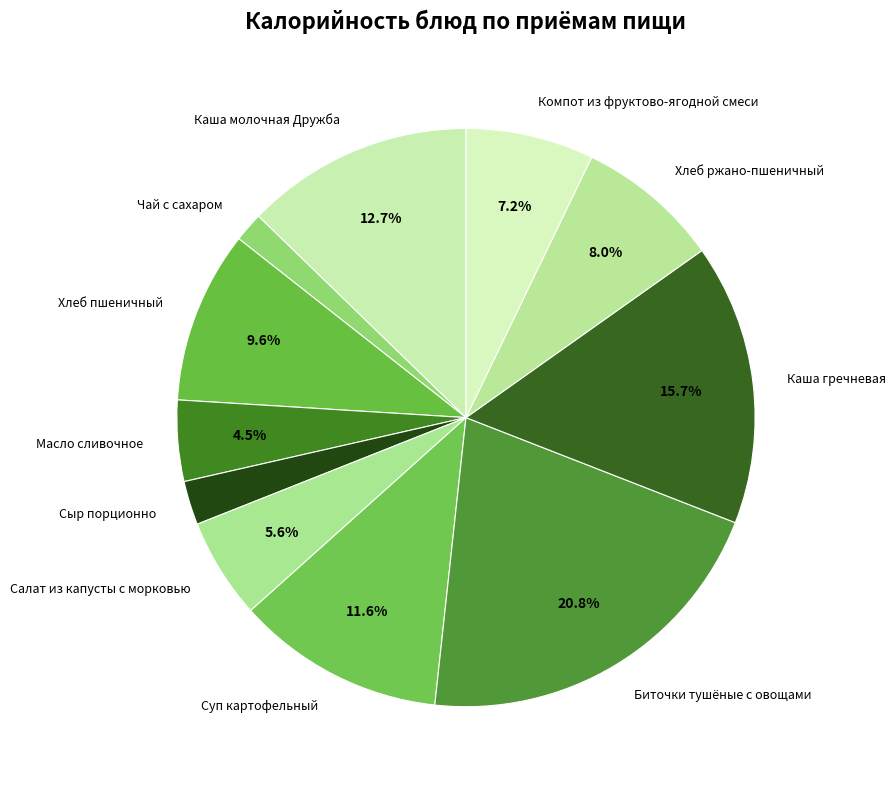

What is the ratio of the value at Каша молочная Дружба to the value at Масло сливочное?

2.8